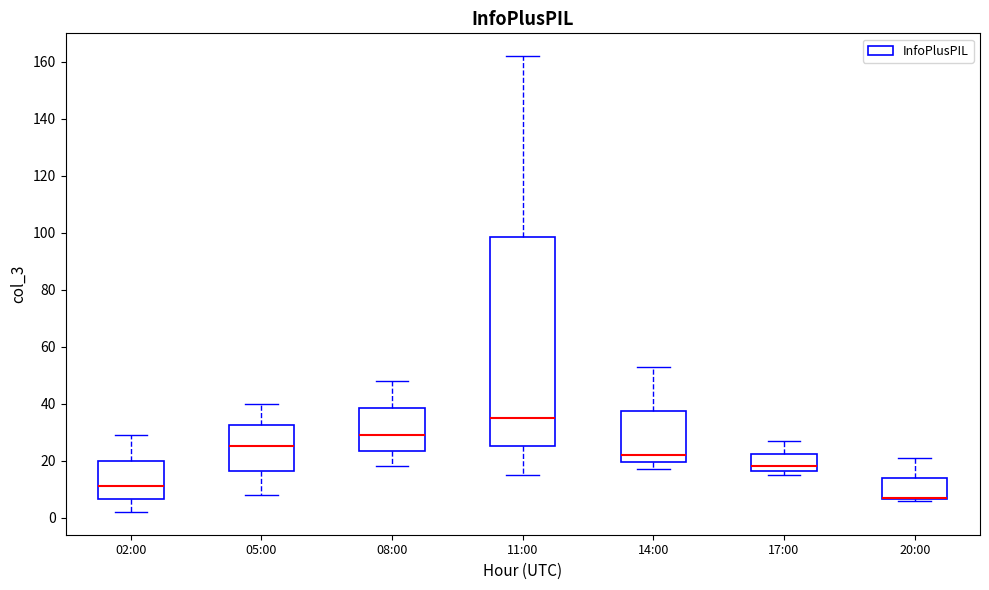

Comparing the boxes themselves (not the whiskers), which one is the tallest?

11:00